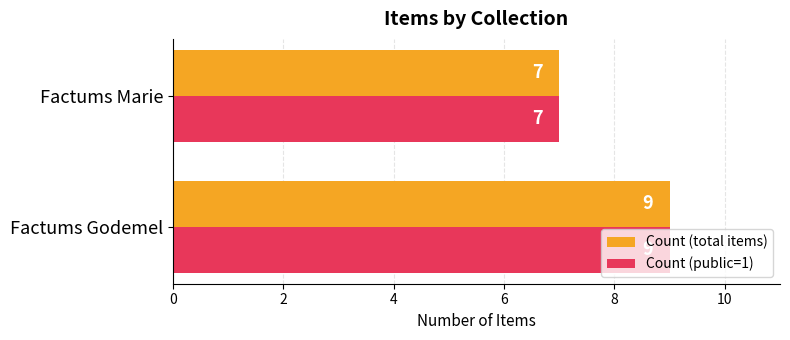

The value of Count (total items) at Factums Marie is 4. True or false?

False